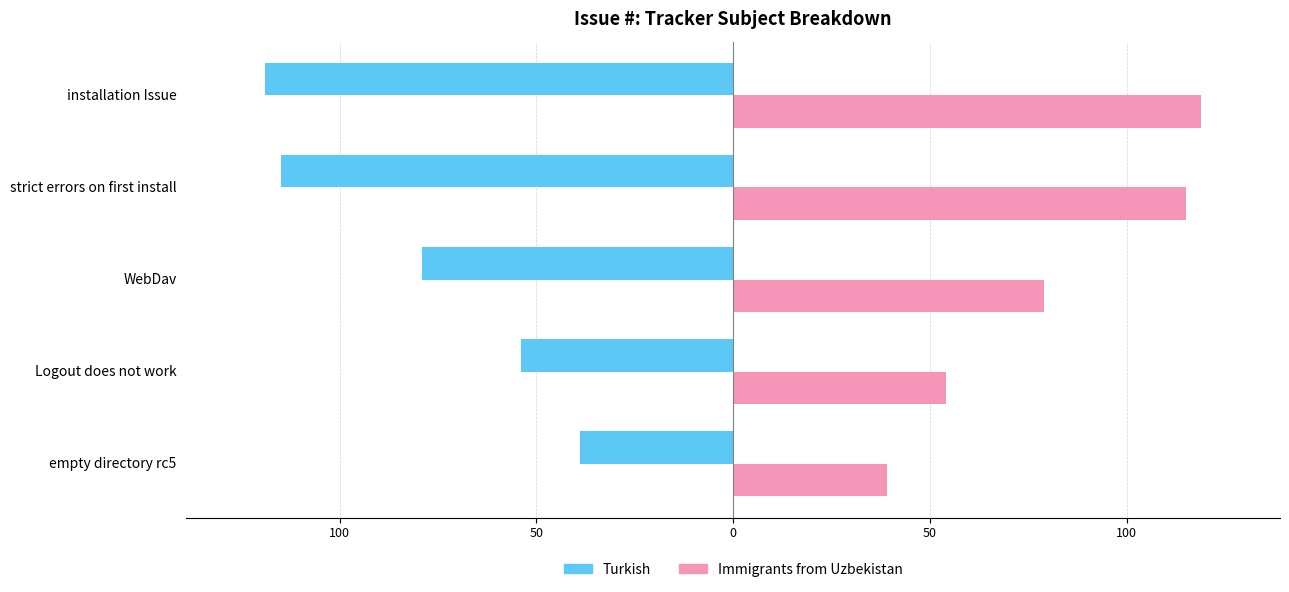

What are all the series names shown in the legend?

Turkish, Immigrants from Uzbekistan